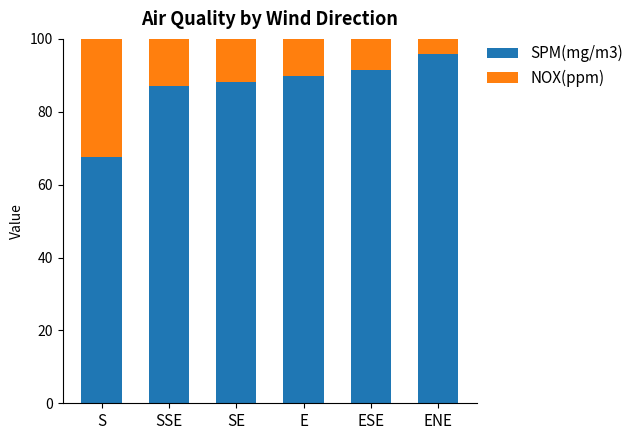

Does the chart contain any negative values?

No